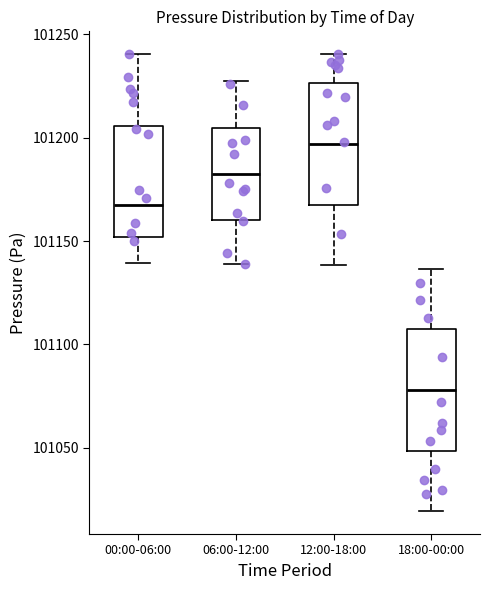

Where does the upper whisker of the box for 06:00-12:00 end on the y-axis? The values are not printed on the chart, so give them approximately, as read against the axis.

101225